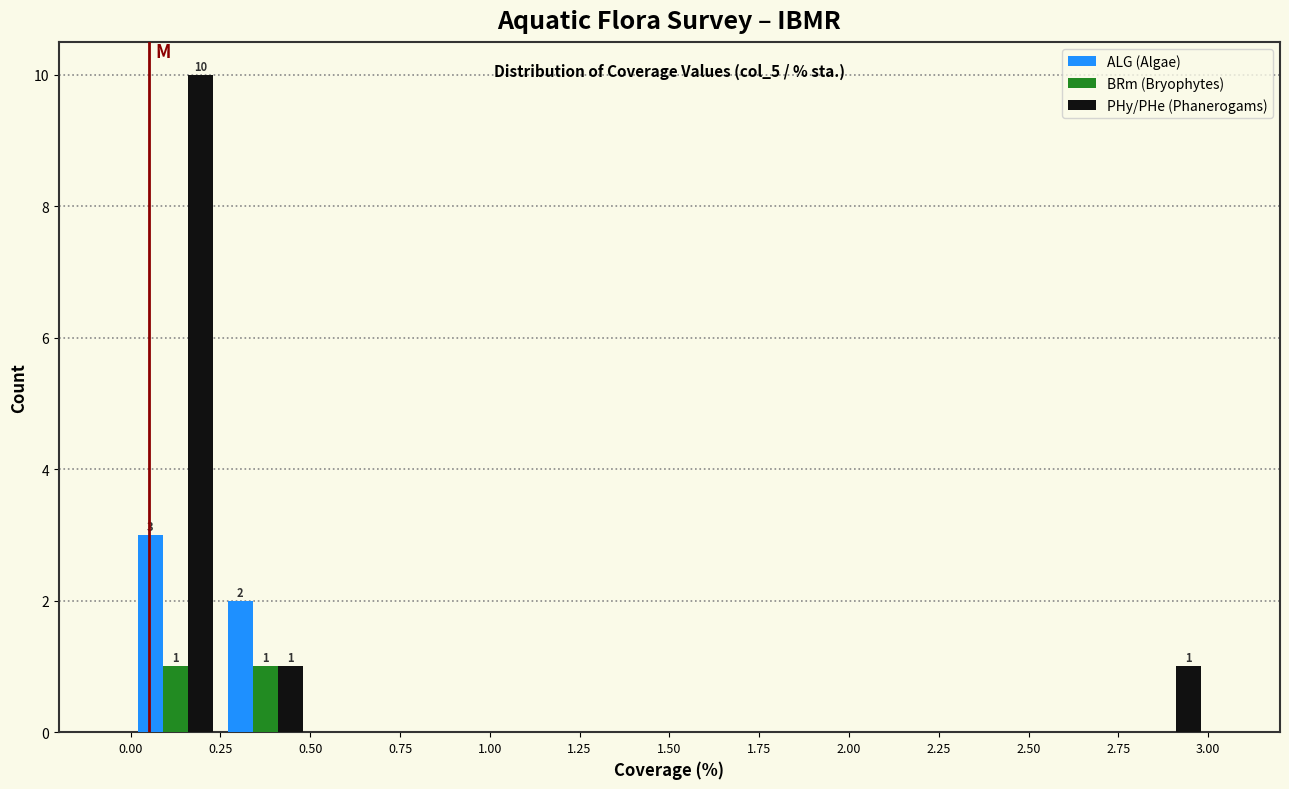

In the PHy/PHe (Phanerogams) series, which range on the x-axis has the tallest bar?

0.00 to 0.25